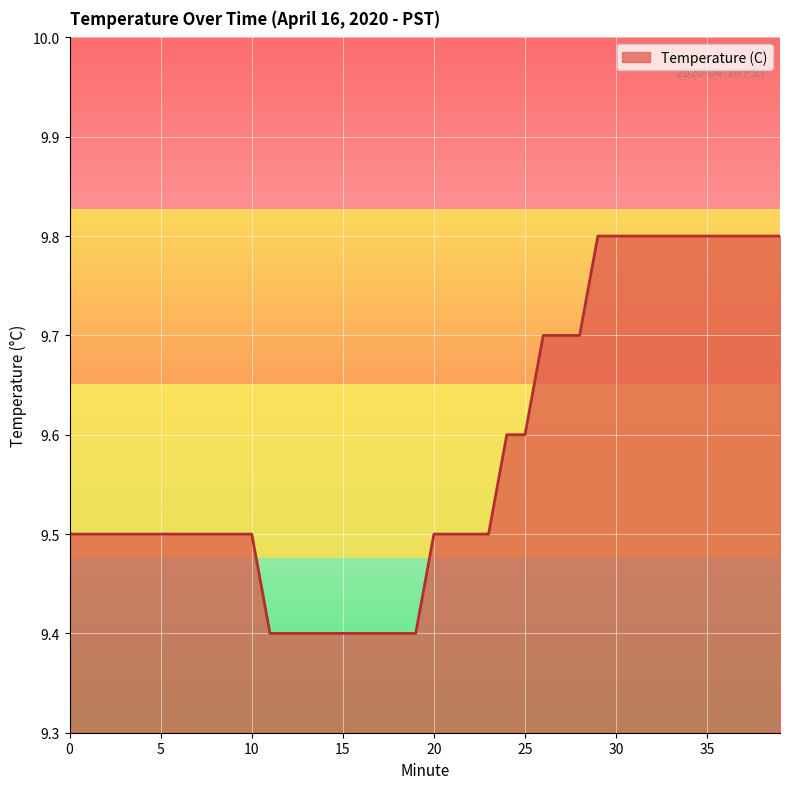

What is the difference between the maximum and minimum values?

0.4